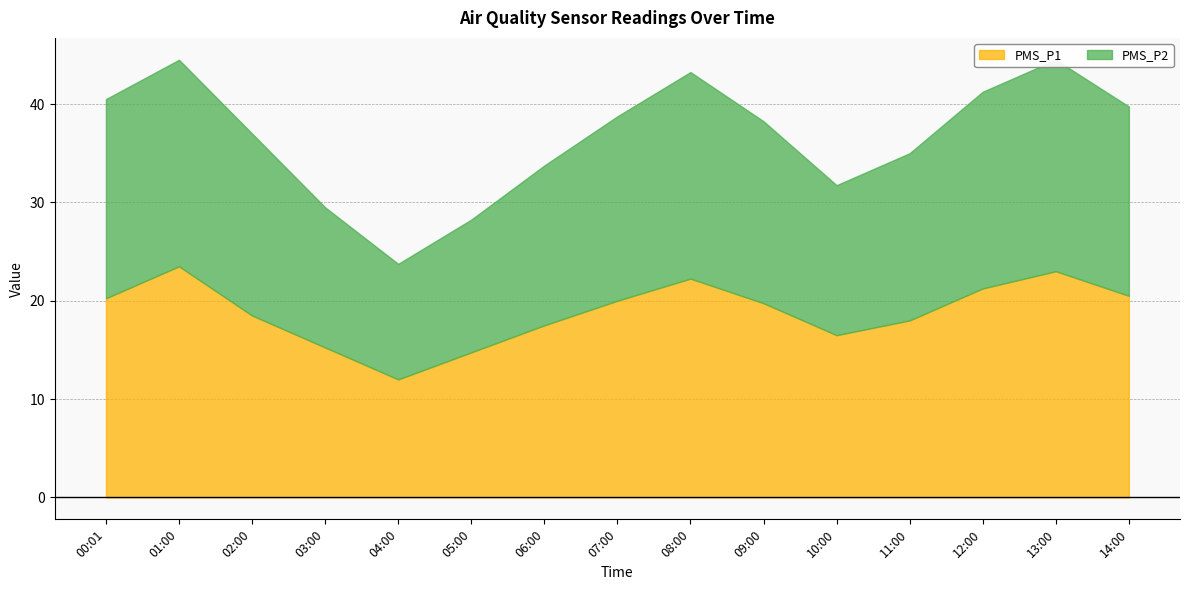

What is the sum of all PMS_P2 values?

266.8